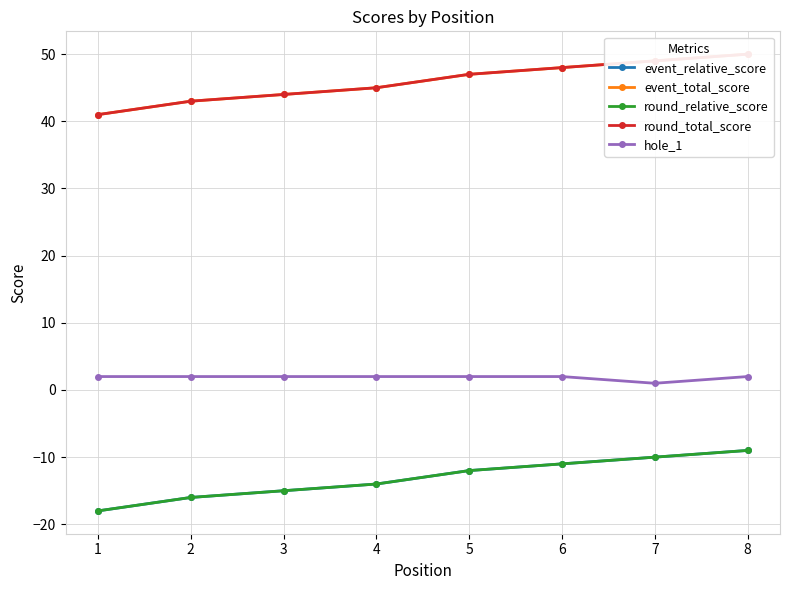

What is the sum of all event_total_score values?

367